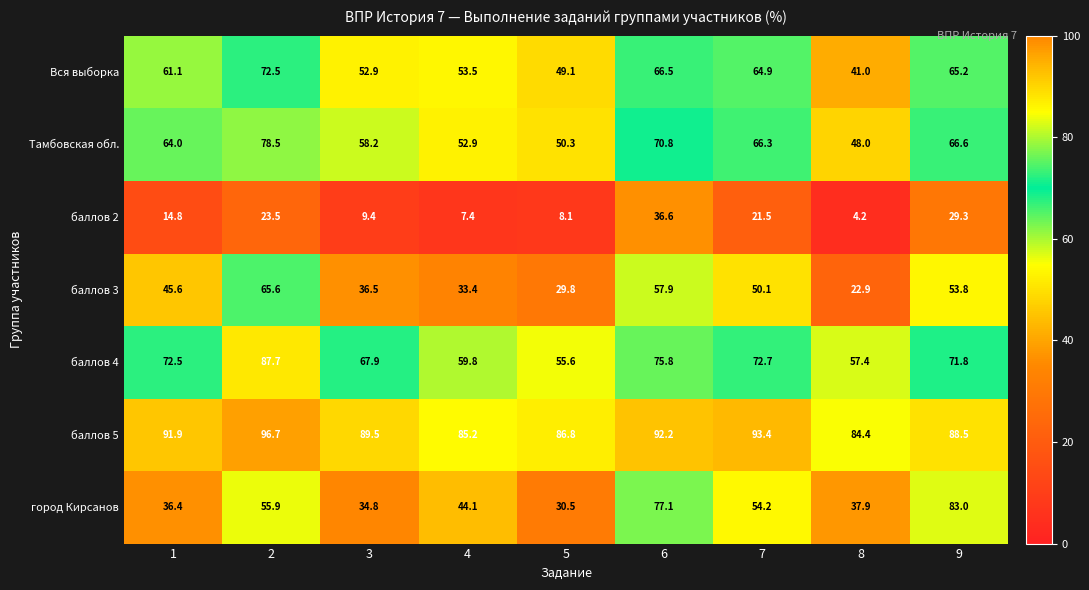

Which label corresponds to the smallest value in the chart?

8